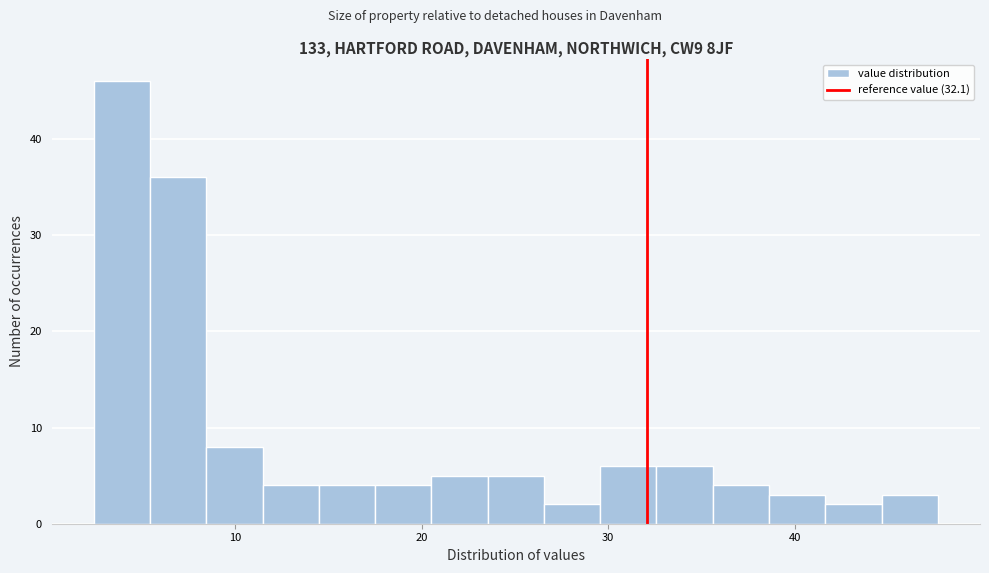

Read against the x-axis, roughly where is the centre of the tallest bar?

4